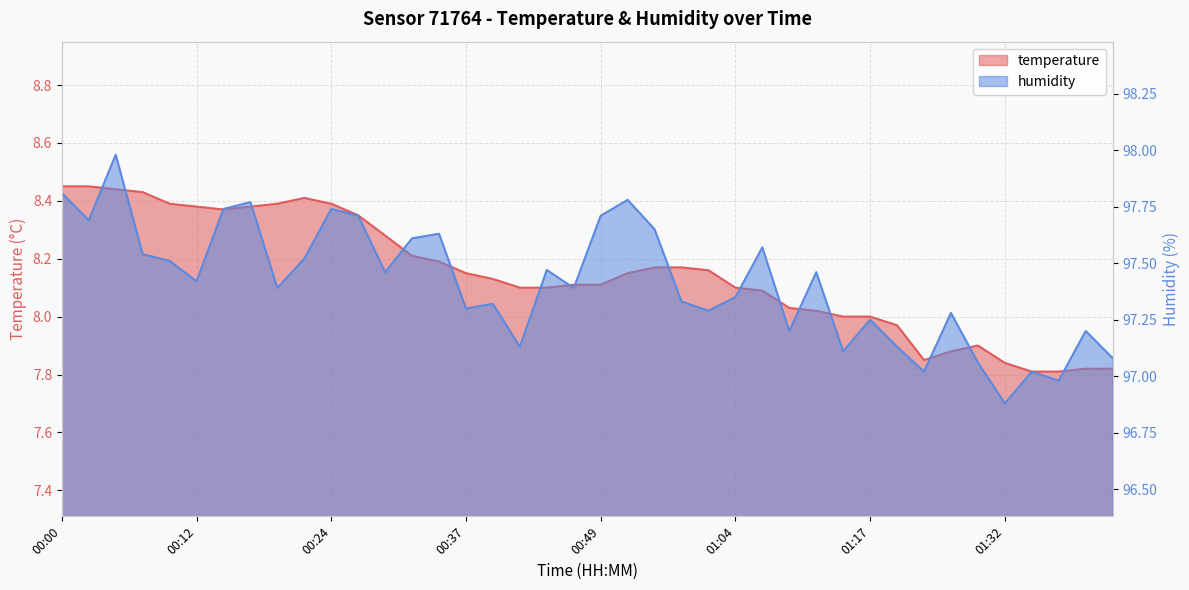

How many lines are shown in the chart?

2